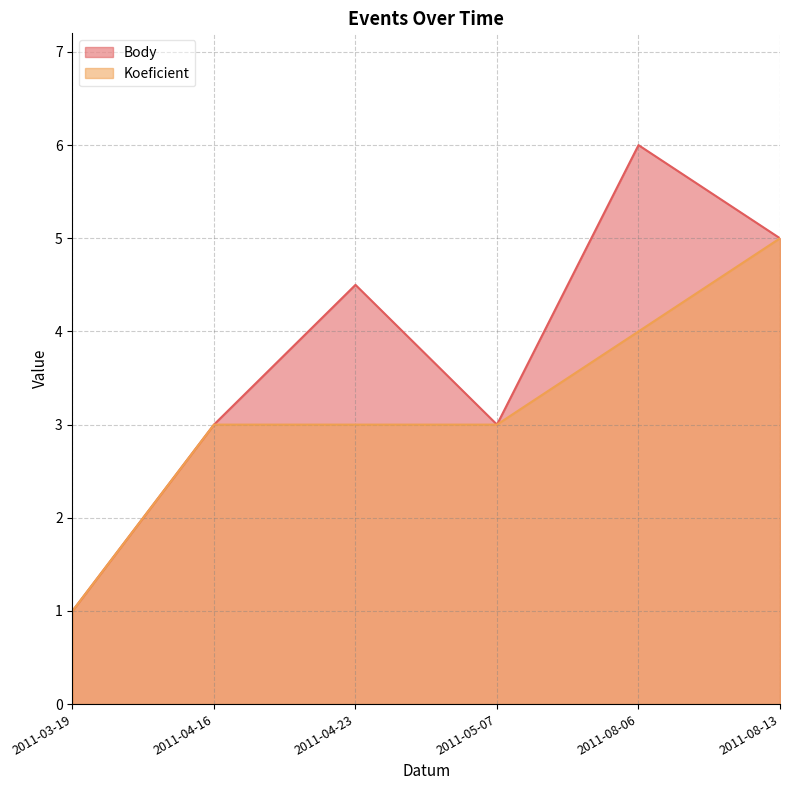

Which series has the widest spread of values?

Body